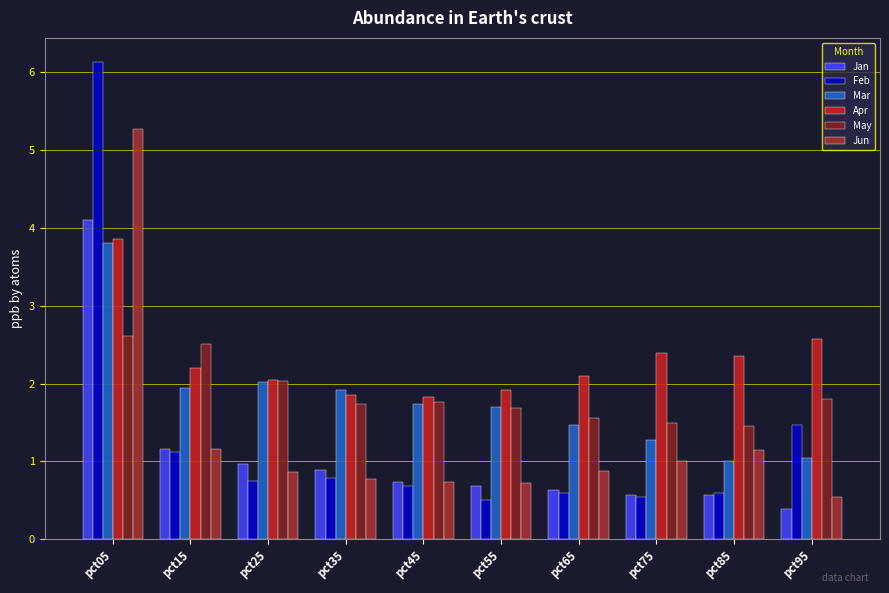

At which category does the chart reach its minimum across all series?

pct95